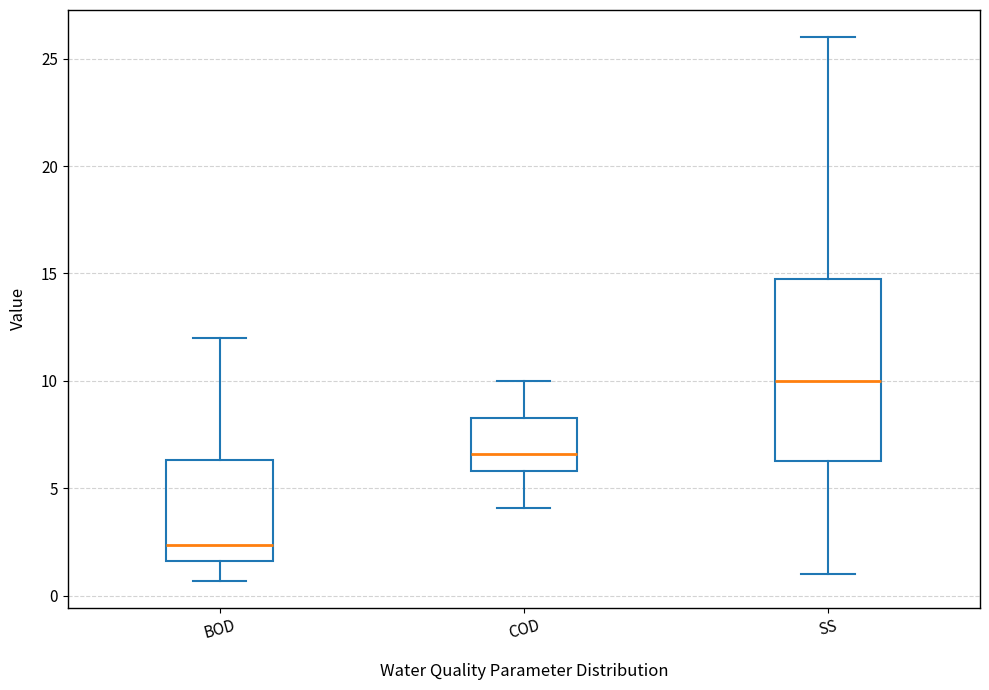

Reading left to right, transcribe this box plot: for each box, give where its median line is, the range the box spans, and where its two whiskers end, as read against the y-axis. The values are not printed on the chart, so give them approximately, as read against the axis.

BOD: median 2.5, box 1.5 to 6.5, whiskers 0.5 to 12.0
COD: median 6.5, box 6.0 to 8.5, whiskers 4.0 to 10.0
SS: median 10.0, box 6.5 to 15.0, whiskers 1.0 to 26.0